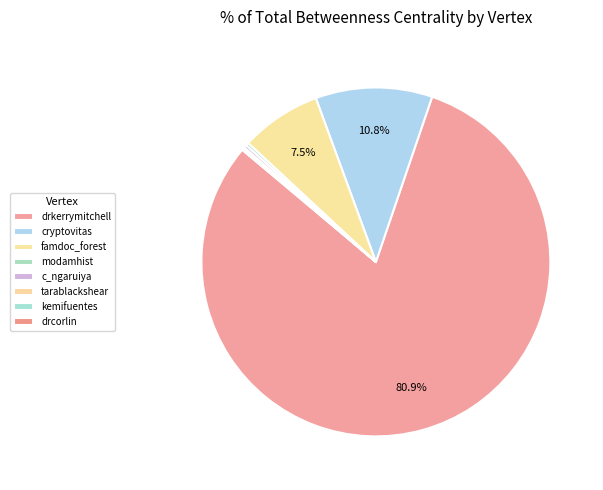

Approximately how many times larger is the value at kemifuentes compared to drcorlin?

1.0